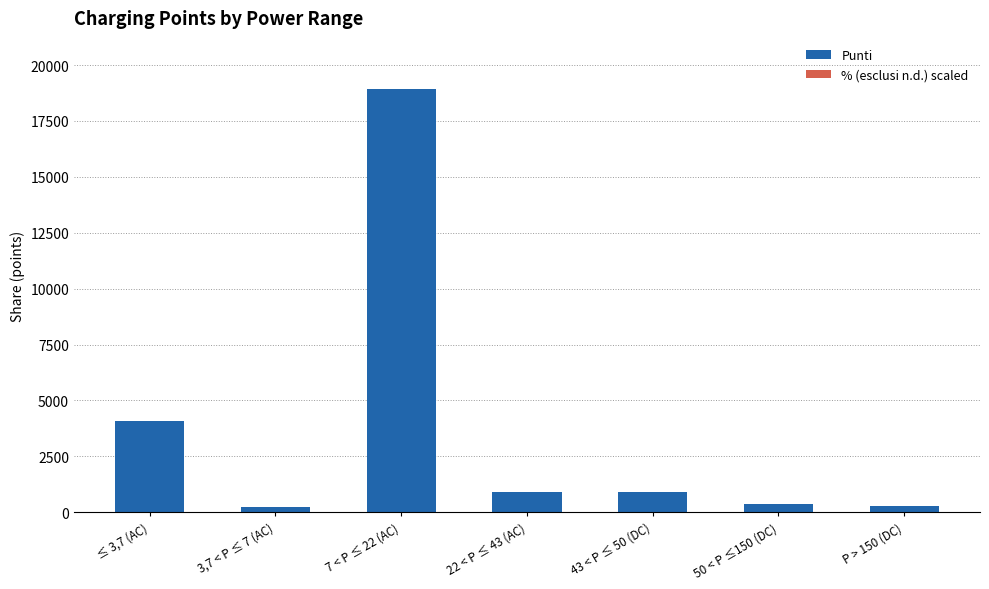

The value at 7 < P ≤ 22 (AC) is 12781.6. True or false?

False